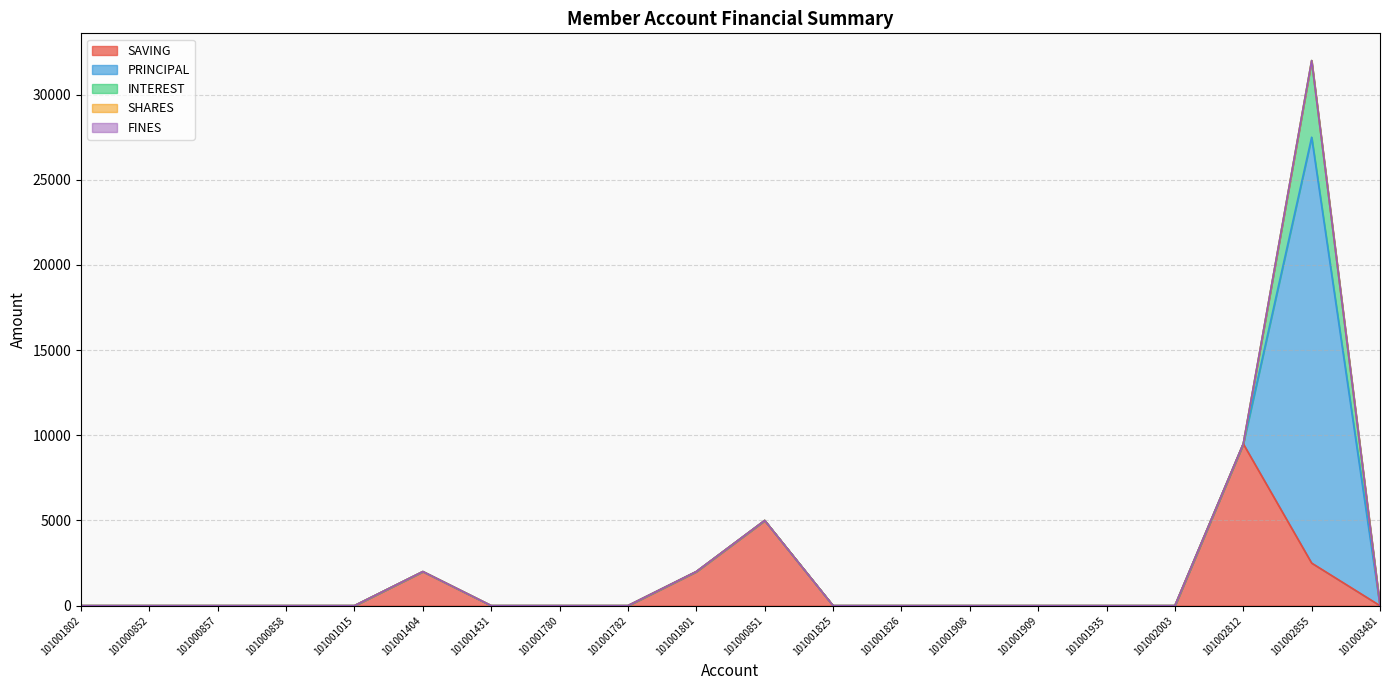

Which label corresponds to the smallest value in the chart?

101001802